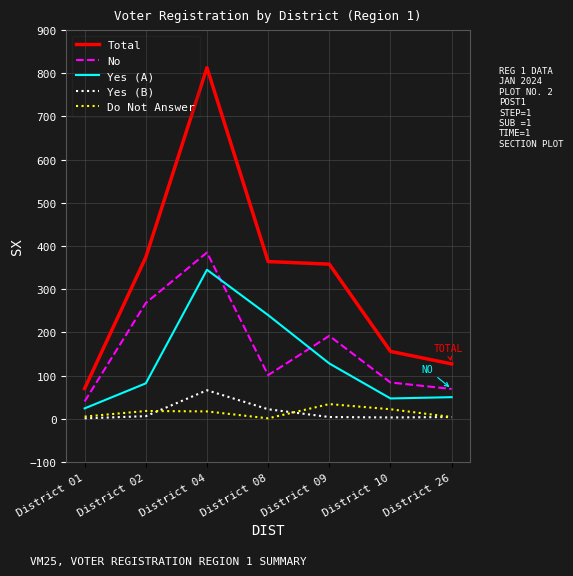

At which label does Yes (B) first exceed 4?

District 02